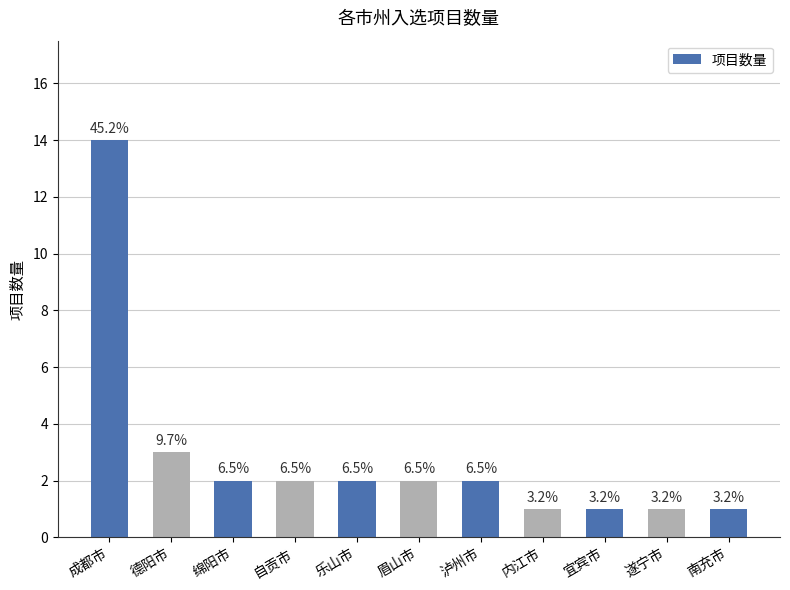

Rank the categories by value from highest to lowest.

成都市, 德阳市, 绵阳市, 自贡市, 乐山市, 眉山市, 泸州市, 内江市, 宜宾市, 遂宁市, 南充市